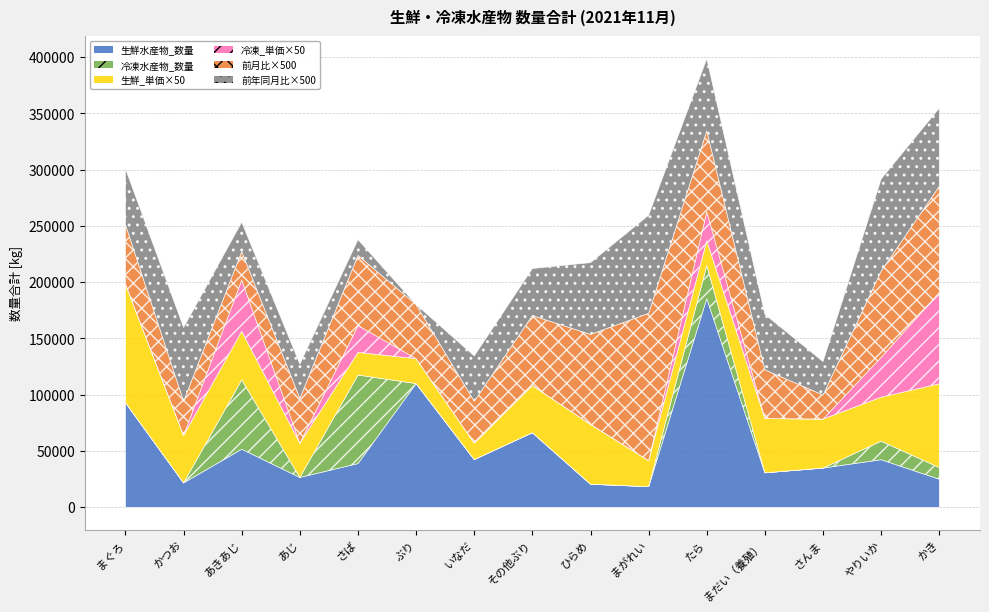

The value of 生鮮_単価 at さば is 402.0. True or false?

True